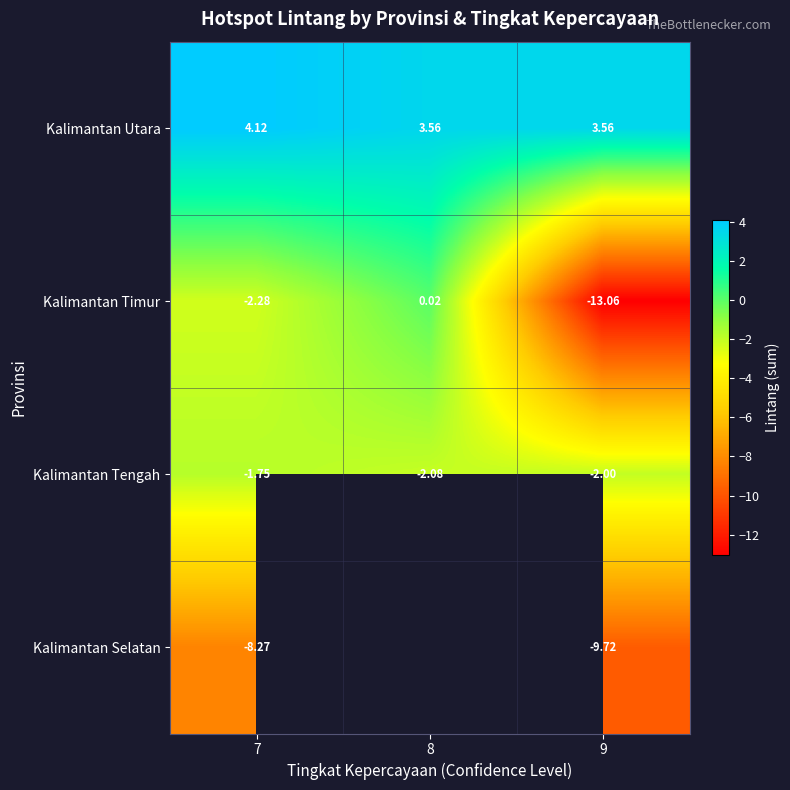

Is the value of Kalimantan Tengah at 7 greater than the value of Kalimantan Selatan at 7?

Yes